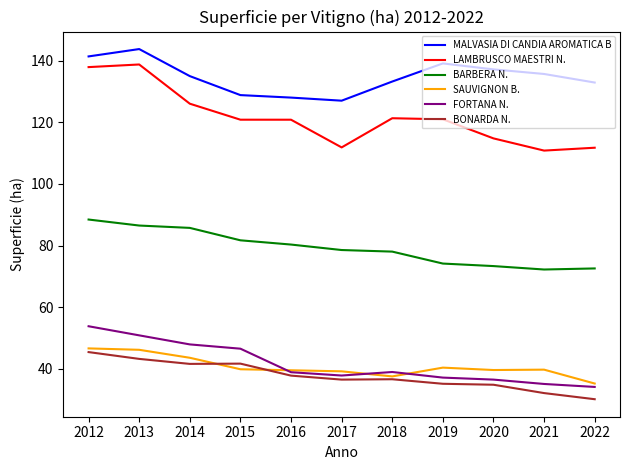

True or false: FORTANA N. and MALVASIA DI CANDIA AROMATICA B cross at least once.

False